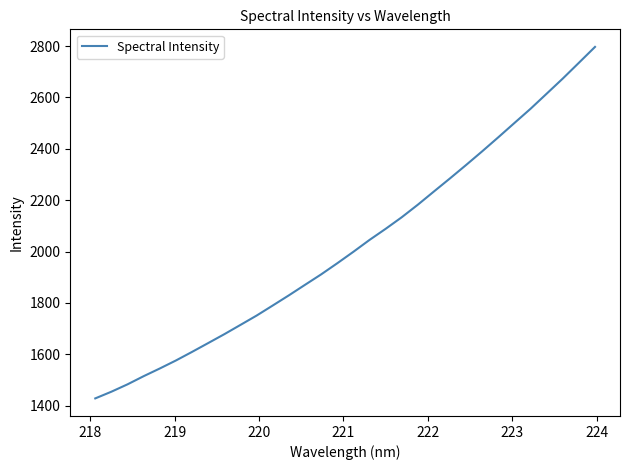

What is the difference between the maximum and minimum values?

1368.3